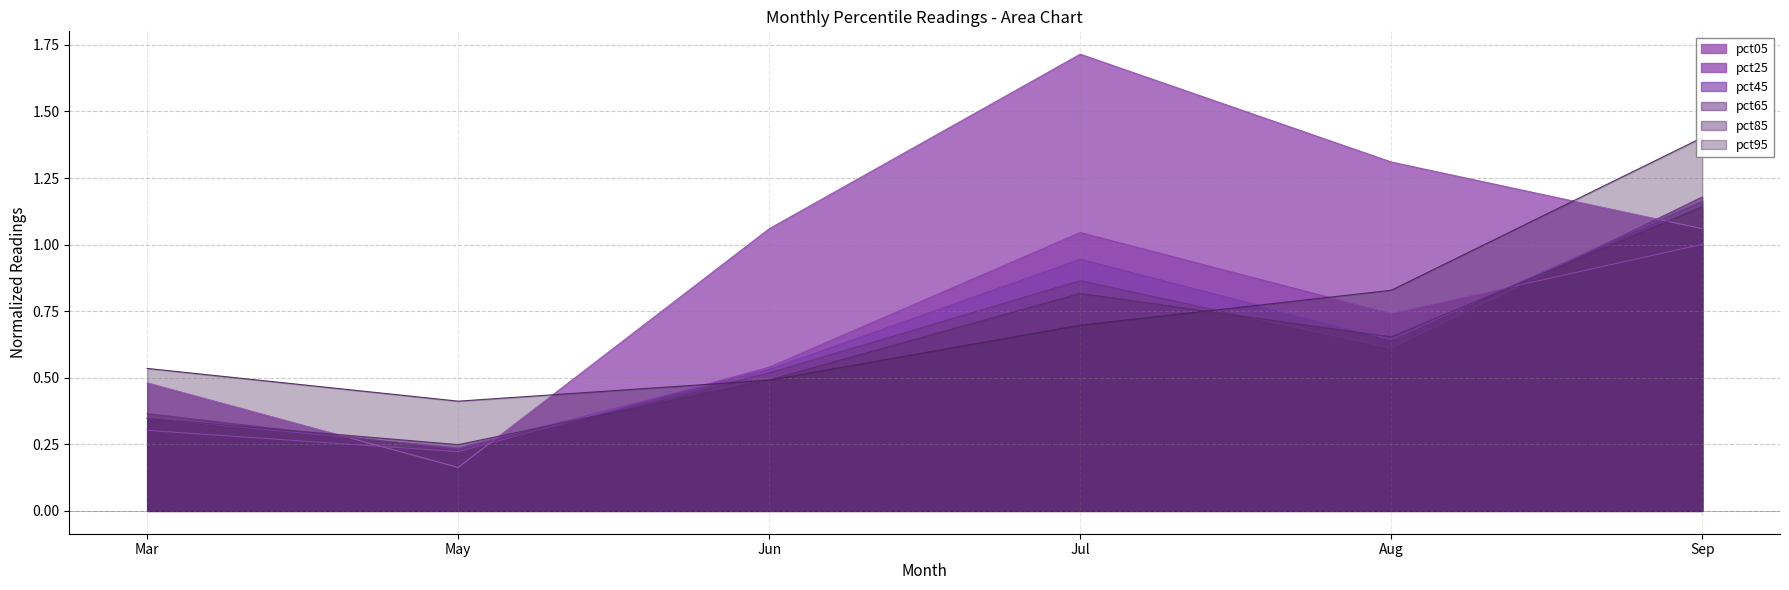

Rank the series at Jun from highest to lowest value.

pct05, pct25, pct45, pct65, pct85, pct95